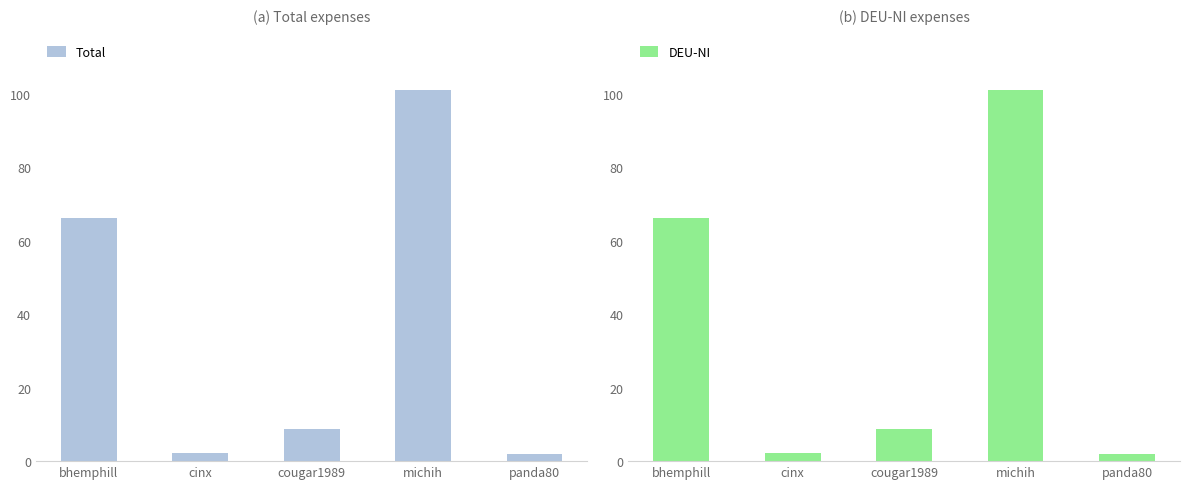

What is the difference between the DEU-NI values at bhemphill and michih?

34.9